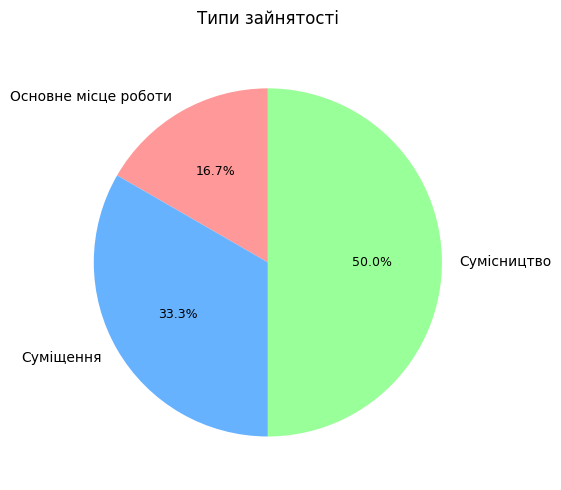

To the nearest percent, what is the difference between the largest and smallest slice percentages?

33%